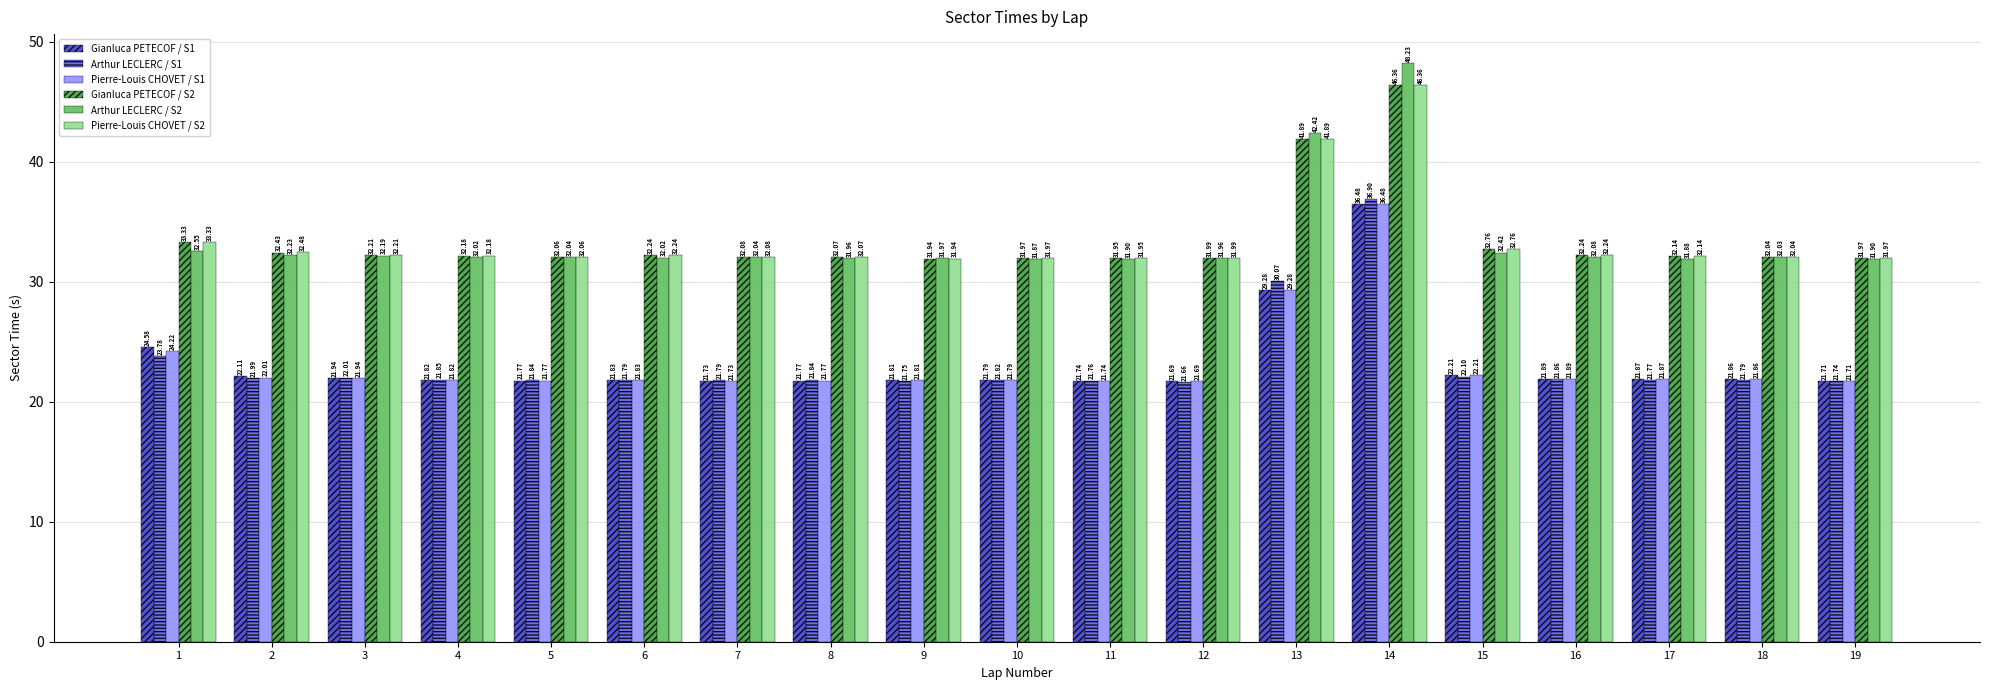

Which series has the largest range (max minus min)?

Arthur LECLERC / S2